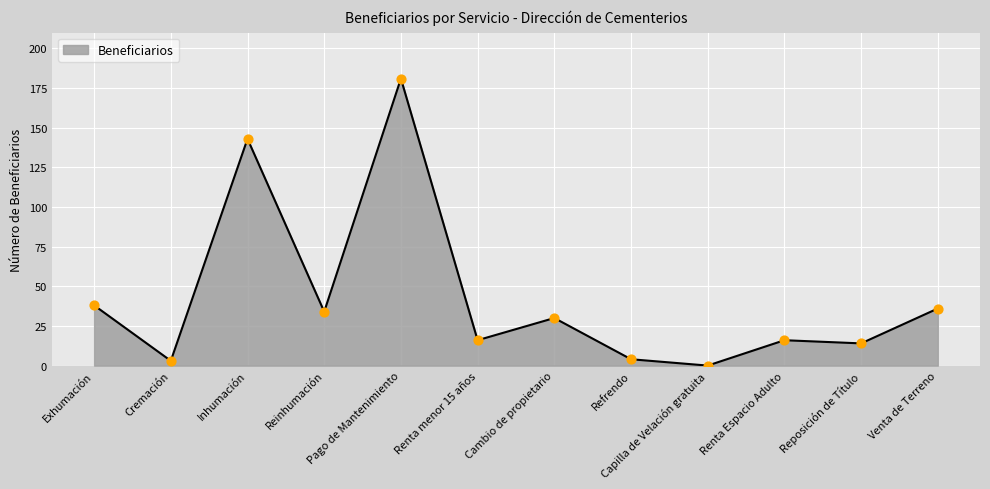

What is the change in value from Inhumación to Pago de Mantenimiento?

+38